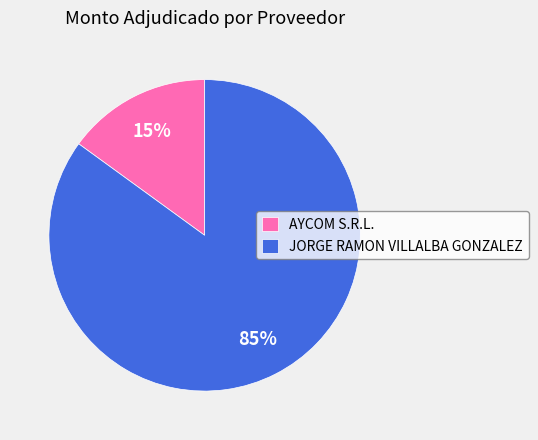

Between AYCOM S.R.L. and JORGE RAMON VILLALBA GONZALEZ, which is larger?

JORGE RAMON VILLALBA GONZALEZ